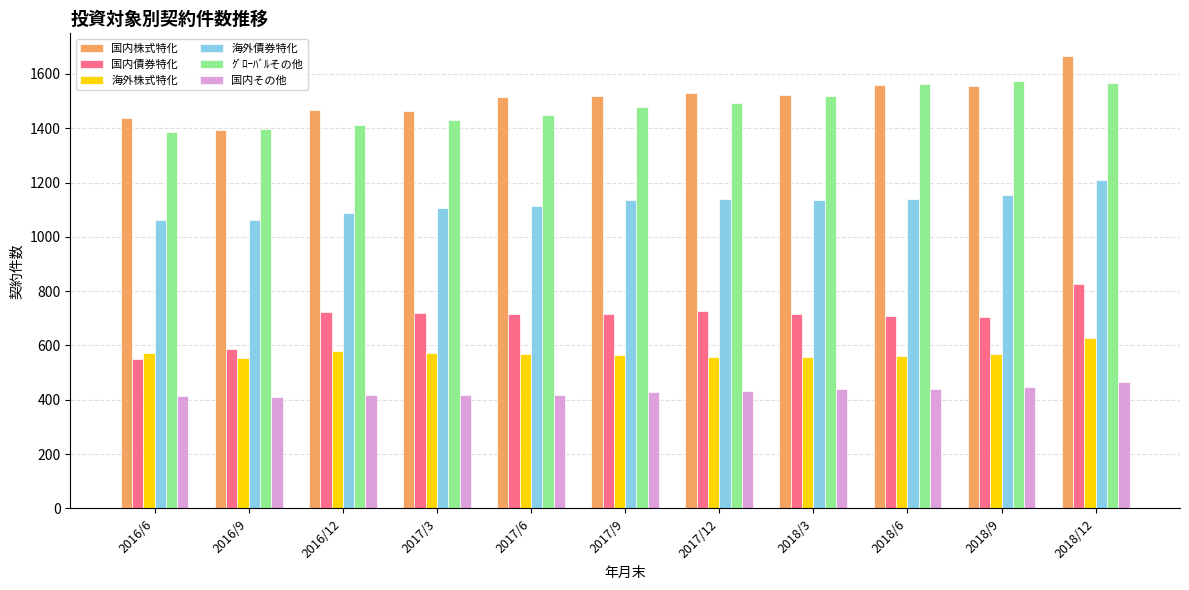

What is the difference between the 海外債券特化 values at 2018/6 and 2016/12?

49